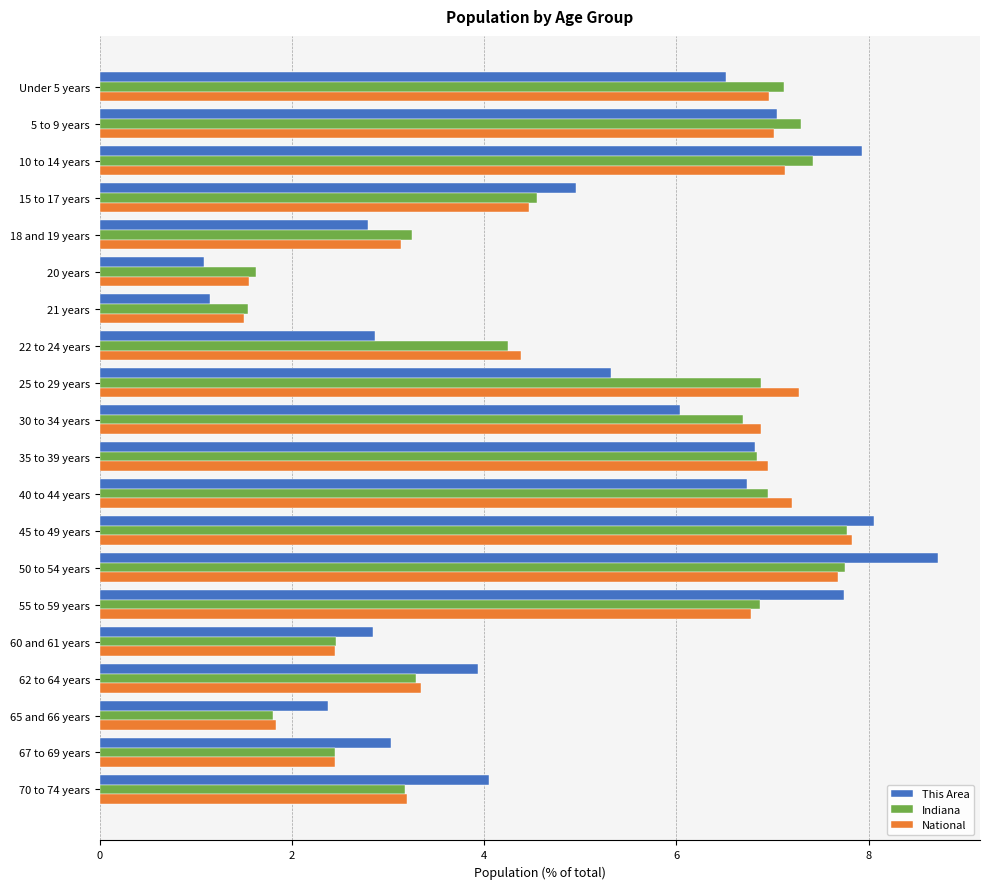

What is the difference between the maximum and second lowest values in the This Area series?

7.6